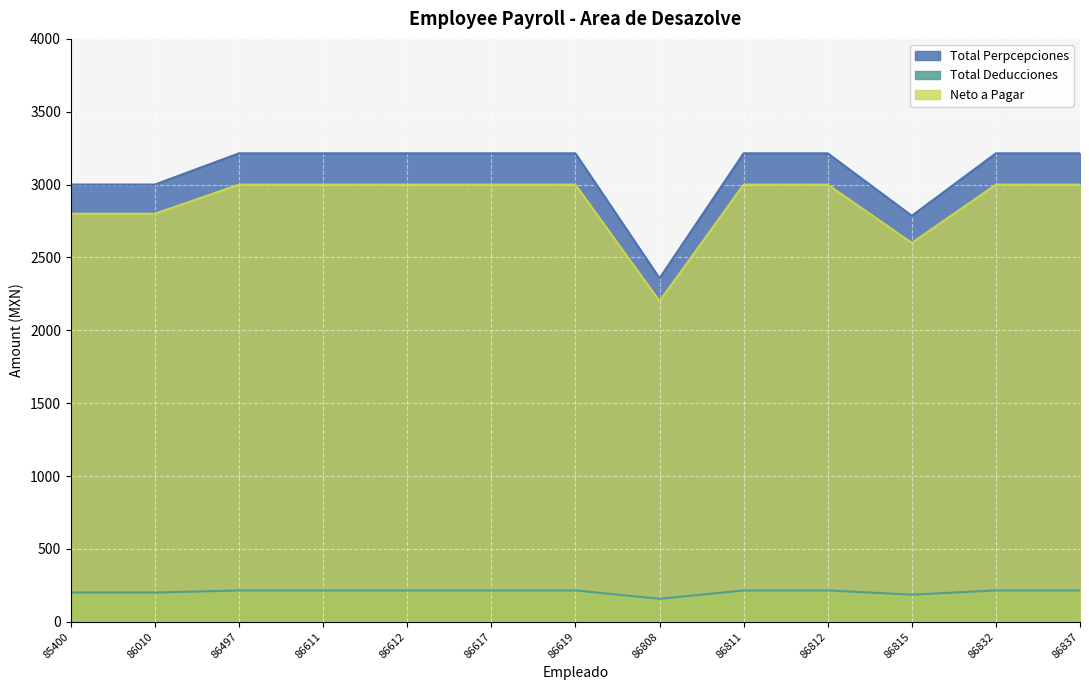

List the labels in order of Neto a Pagar value, largest first.

86497, 86611, 86612, 86617, 86619, 86811, 86812, 86832, 86837, 85400, 86010, 86815, 86808